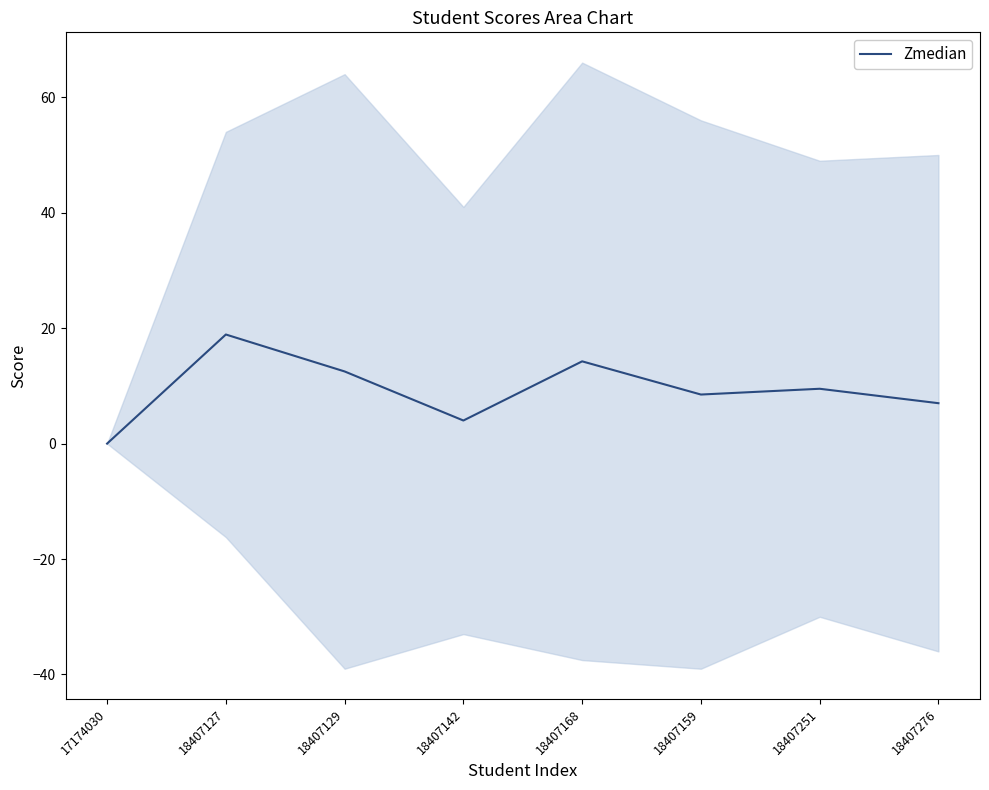

Where is the first local maximum?

18407127